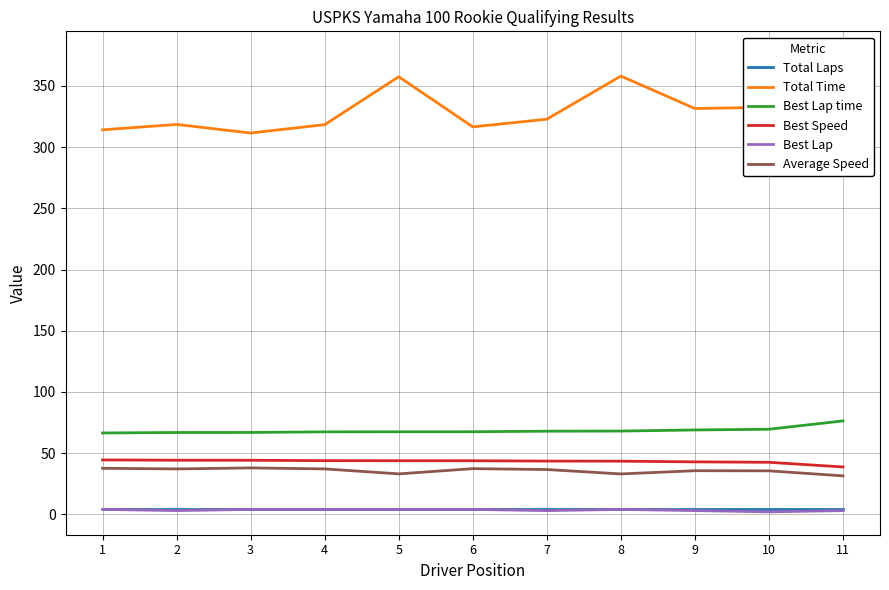

What is the difference between the maximum and second lowest values in the Best Lap series?

1.0